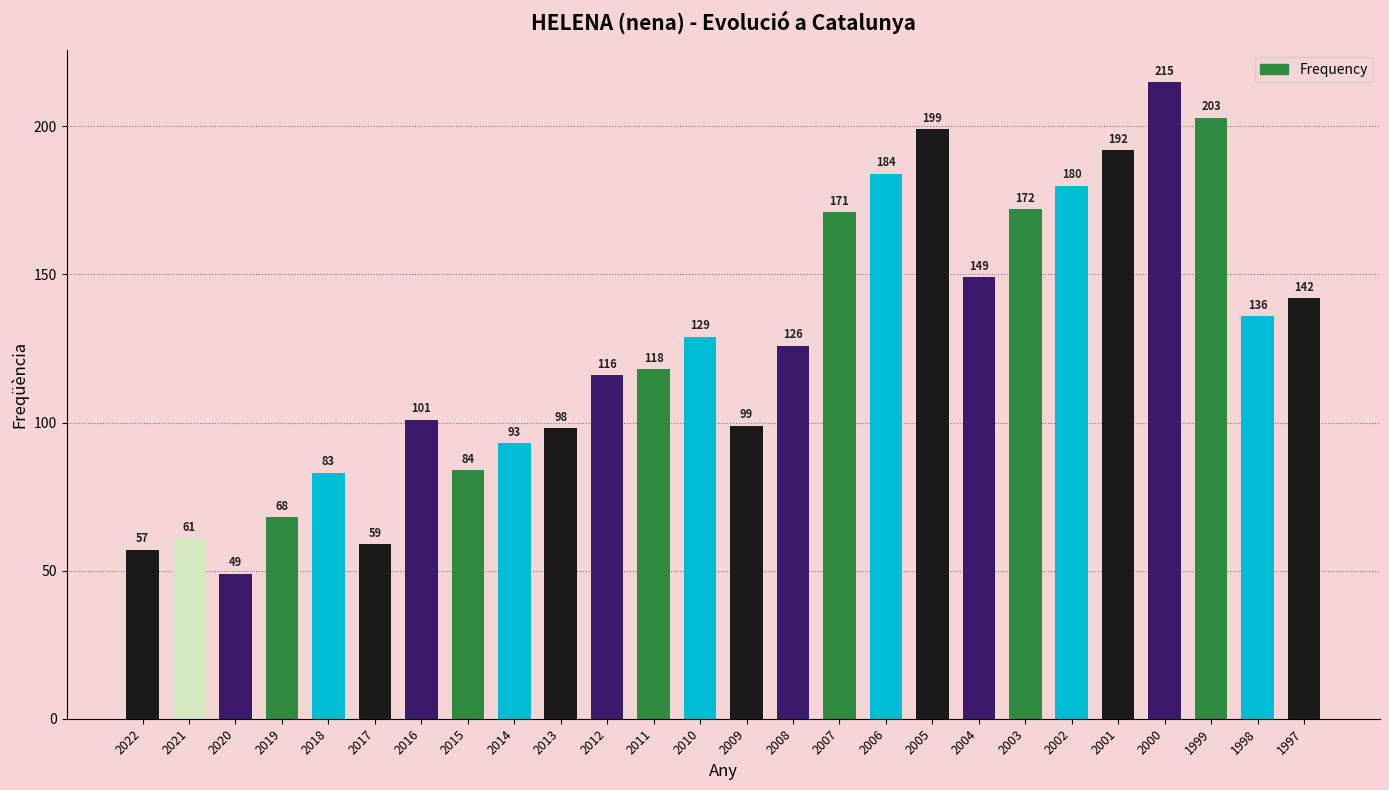

What is the difference between the maximum and second lowest values?

158